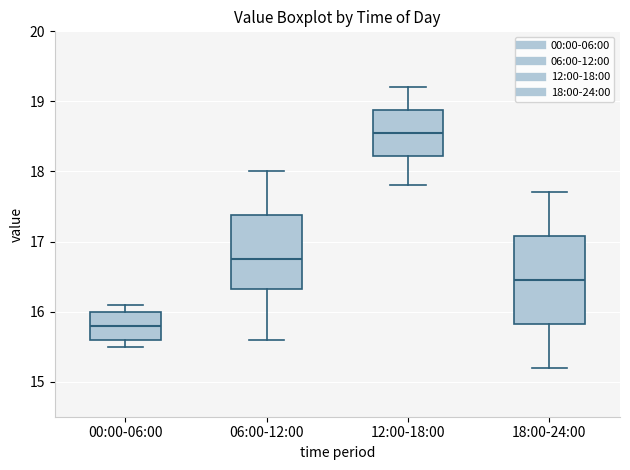

Where is the upper edge of the box for 12:00-18:00 on the y-axis? The values are not printed on the chart, so give them approximately, as read against the axis.

18.9